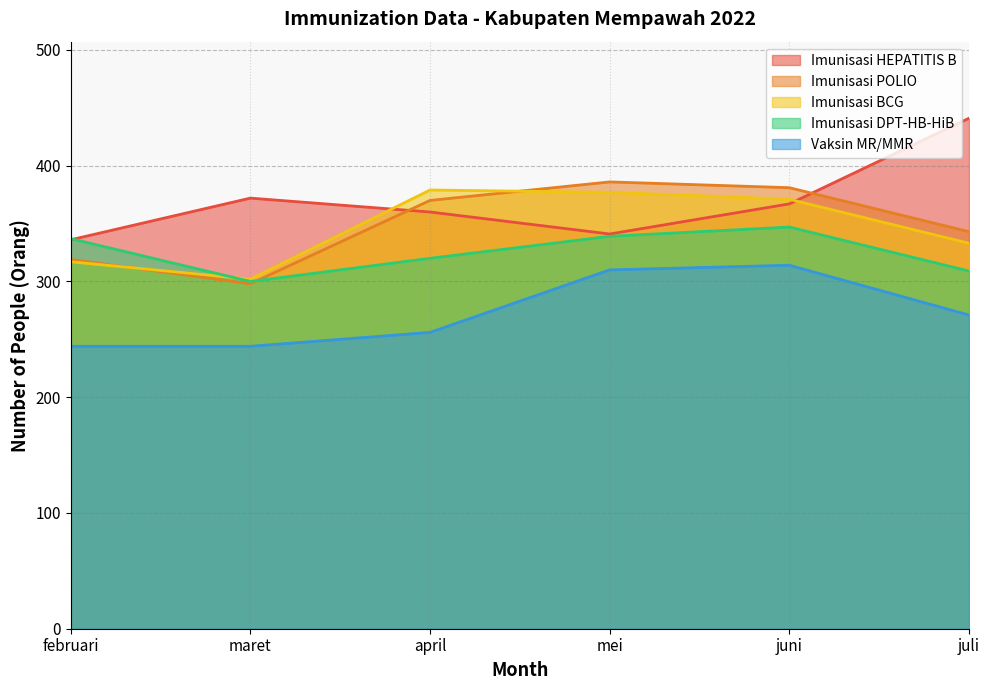

What position from the left is maret?

2